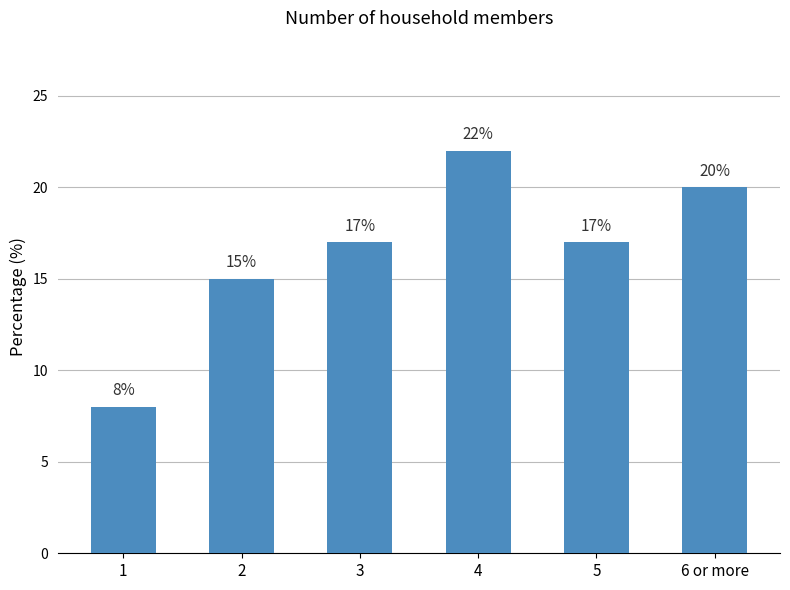

Which label corresponds to the smallest value in the chart?

1